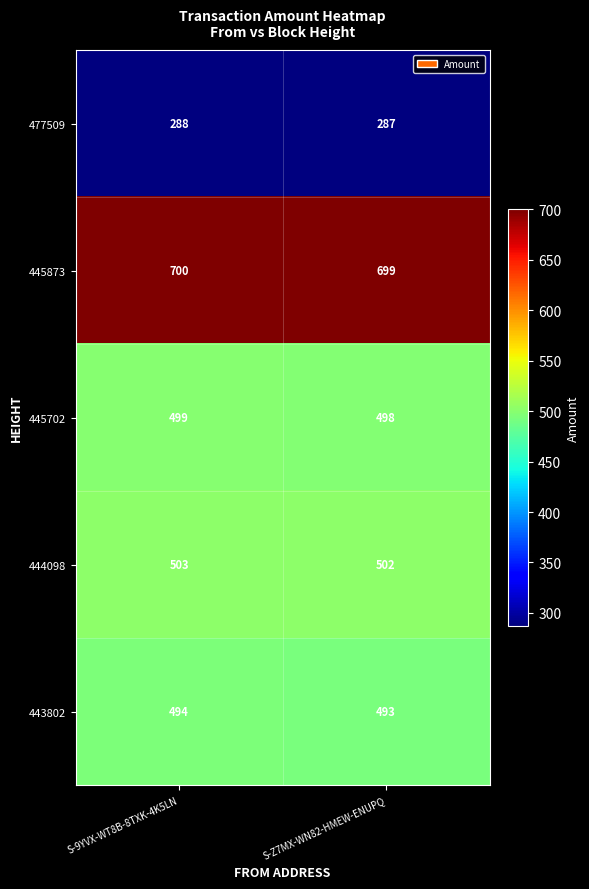

Rank the series at S-9YVX-WT8B-8TXK-4K5LN from highest to lowest value.

445873, 444098, 445702, 443802, 477509